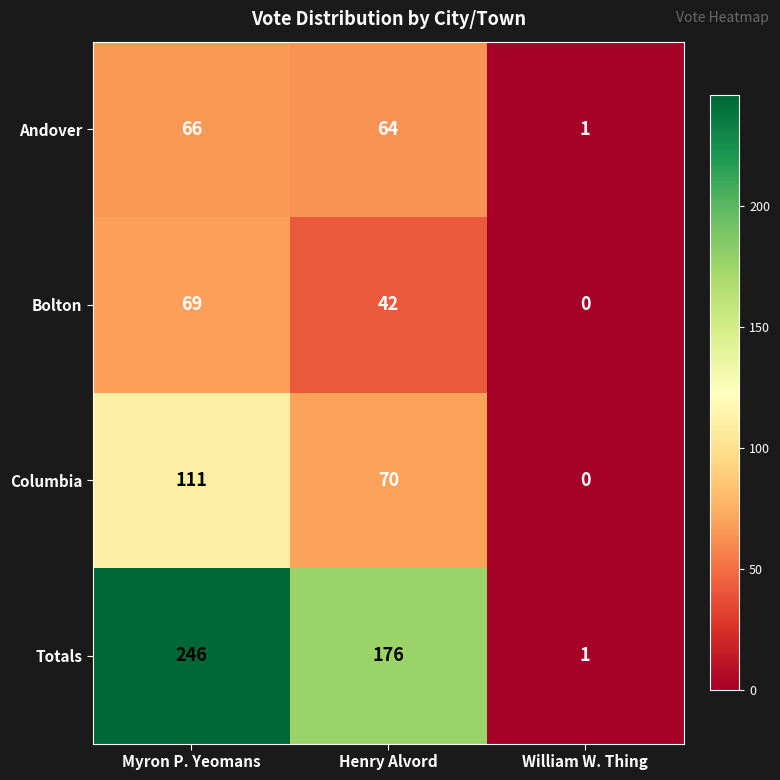

The value of Totals at Henry Alvord is 308. True or false?

False